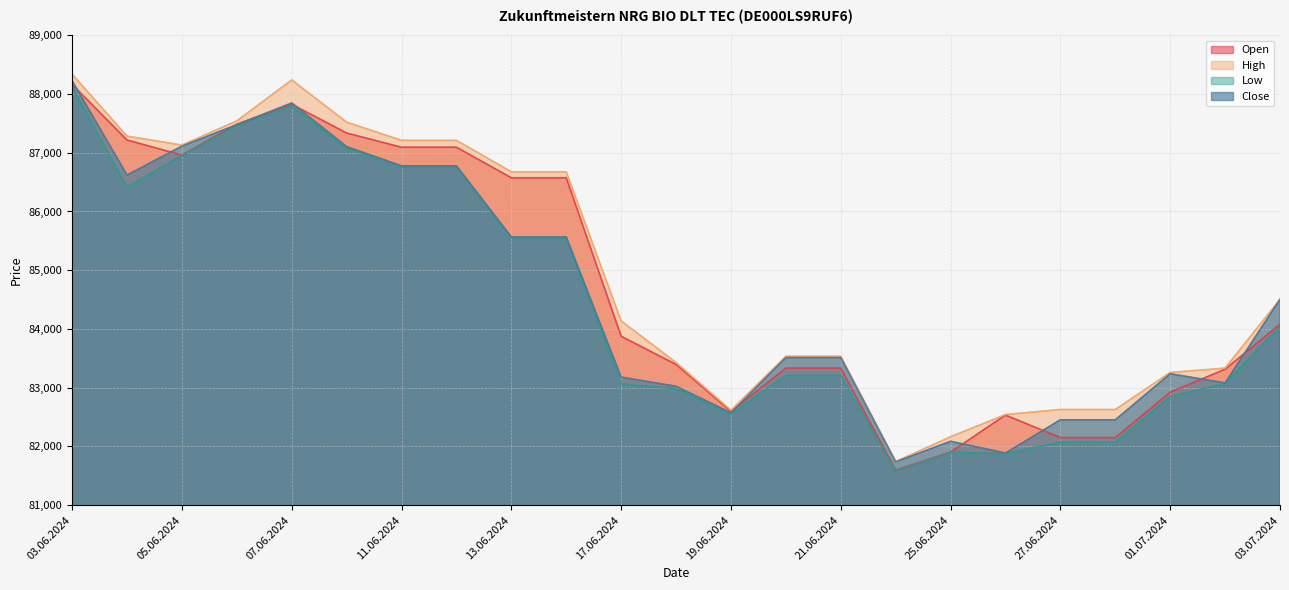

Reading left to right, transcribe all the data shown in this chart.

Open: 88163	87217	86960	87486	87825	87336	87094	87094	86574	86574	83875	83396	82595	83333	83333	81596	81903	82533	82150	82150	82922	83314	84080
High: 88337	87284	87131	87543	88240	87521	87211	87211	86676	86676	84137	83428	82615	83535	83535	81743	82164	82542	82628	82628	83259	83333	84505
Low: 88124	86414	86957	87462	87793	87079	86766	86766	85553	85553	83066	82982	82553	83210	83210	81584	81900	81877	82074	82074	82849	83073	84044
Close: 88224	86621	87113	87478	87848	87104	86777	86777	85566	85566	83180	83024	82572	83513	83513	81737	82087	81887	82453	82453	83237	83081	84505